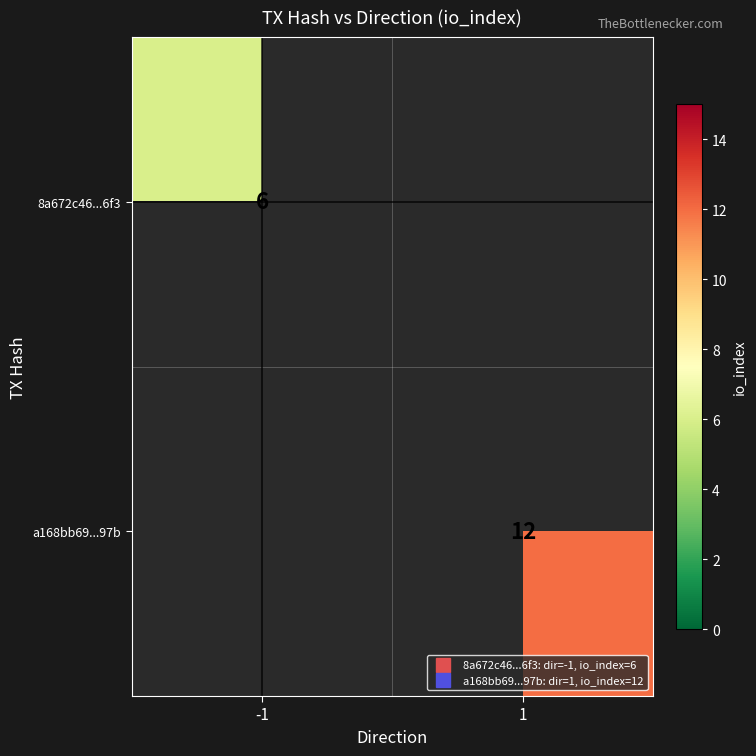

Which category has the lowest value in the 8a672c46...6f3 series?

-1